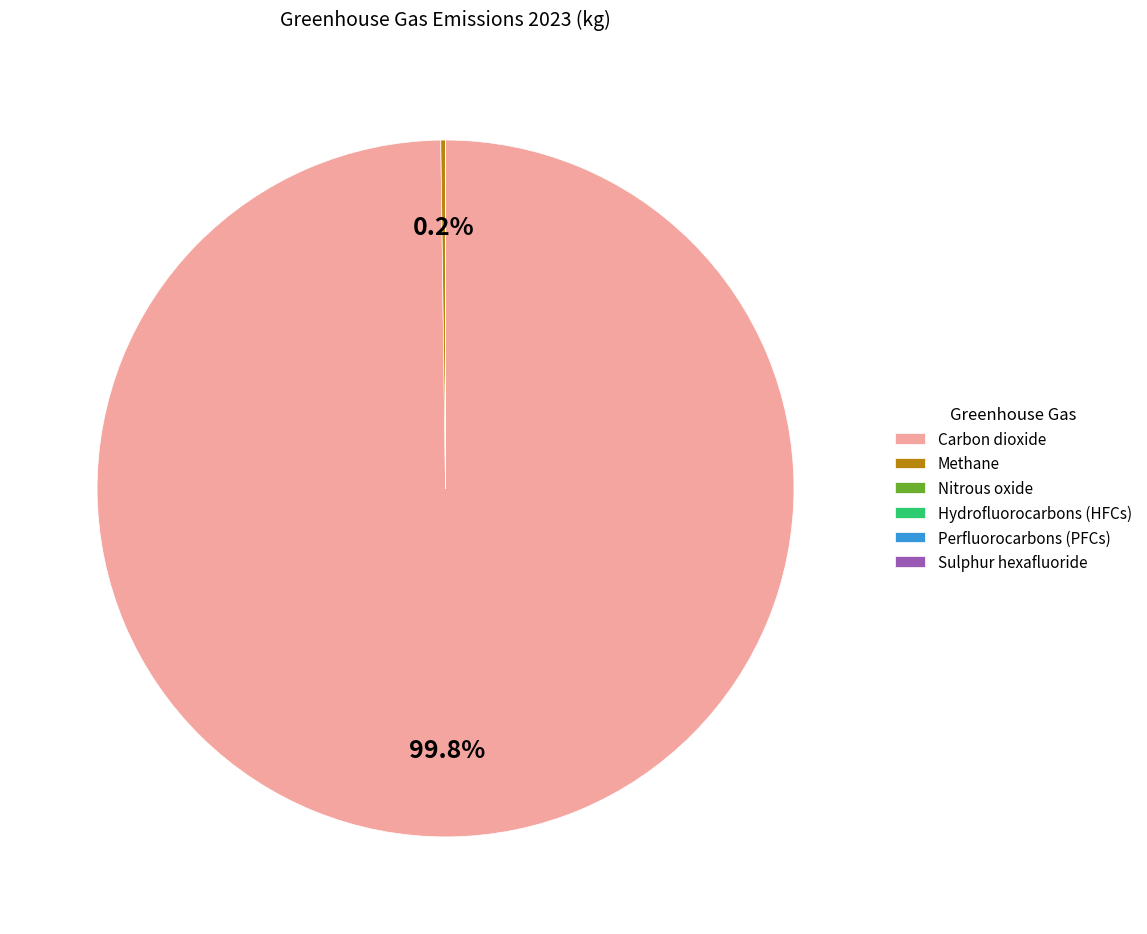

Is there a majority slice in this chart?

Yes